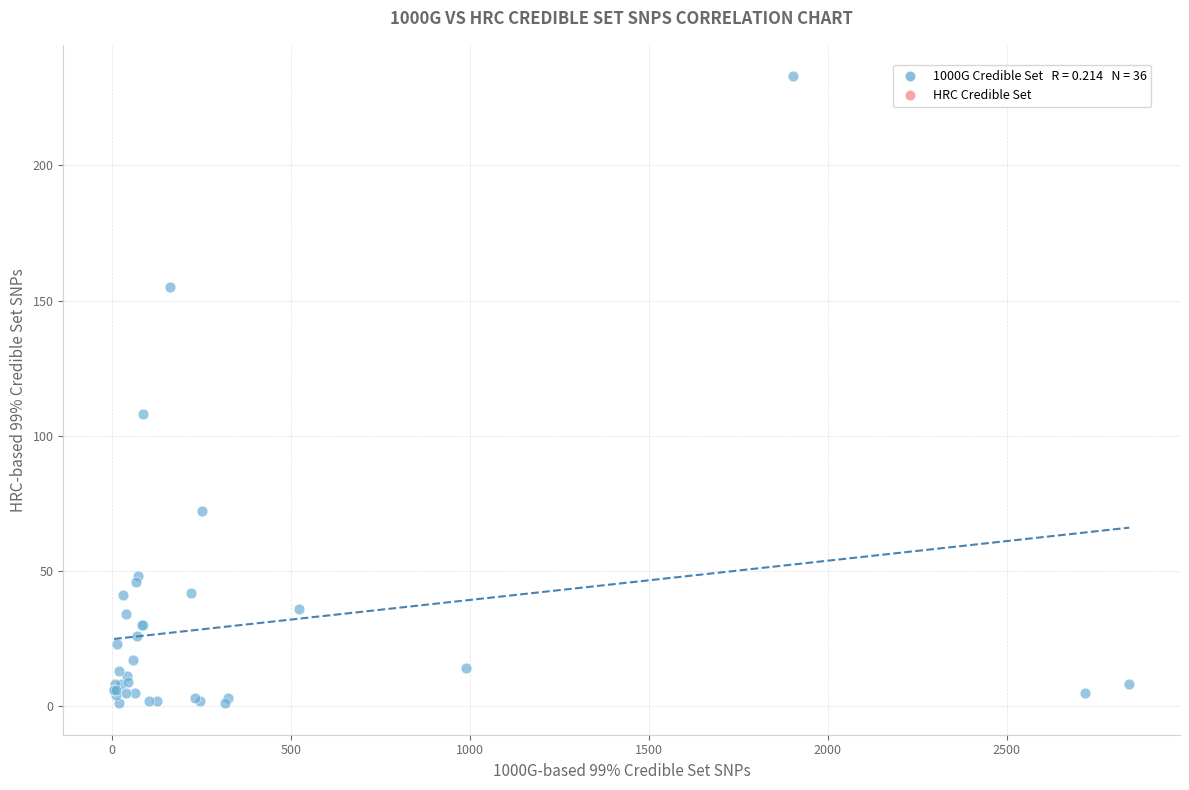

What Y value in the scatter plot is closest to 117?

108